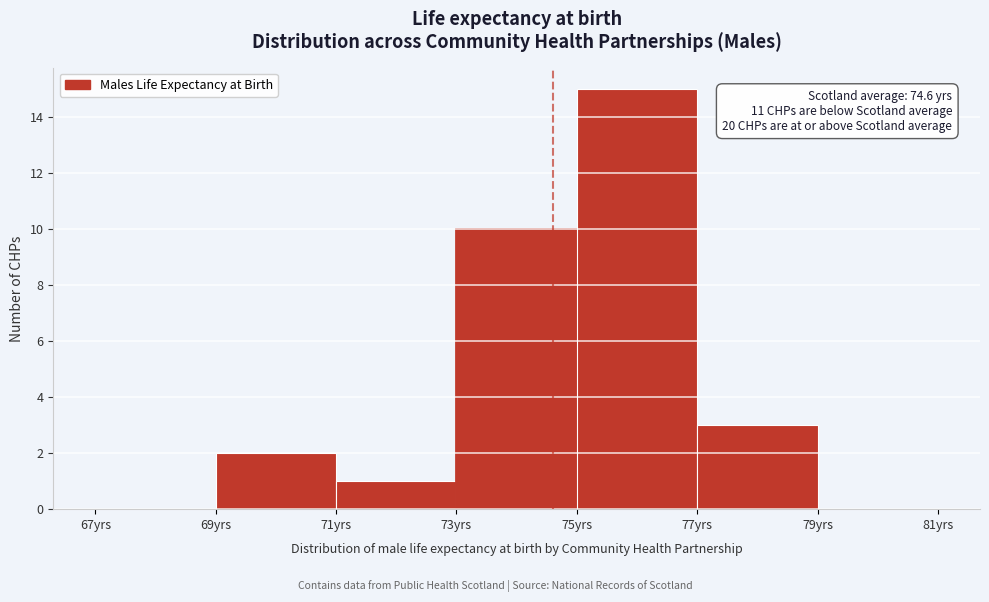

Which range on the x-axis has the tallest bar?

75 to 77